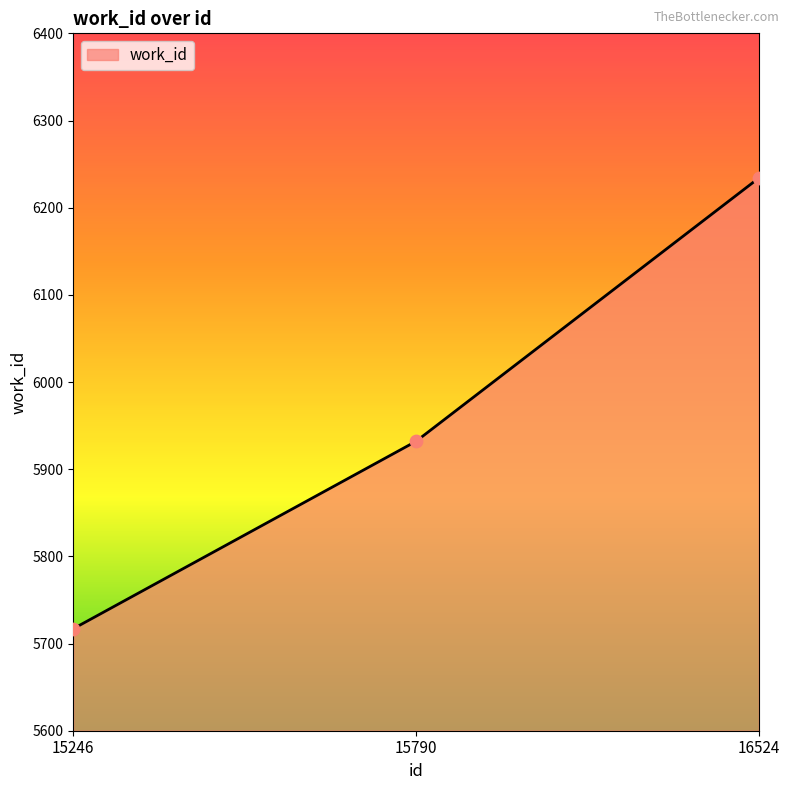

Approximately how many times larger is the value at 15246 compared to 15790?

1.0